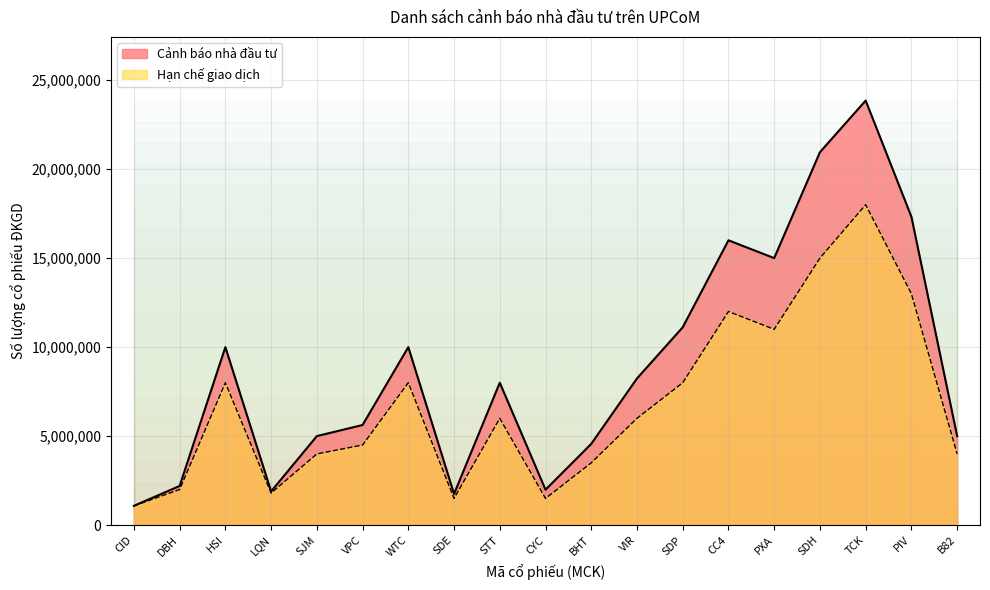

What position from the right is PIV?

2